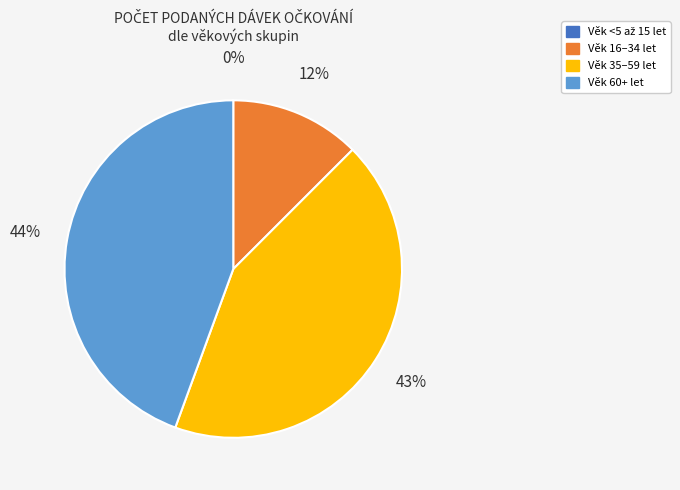

To the nearest percent, what is the difference between the largest and smallest slice percentages?

44%